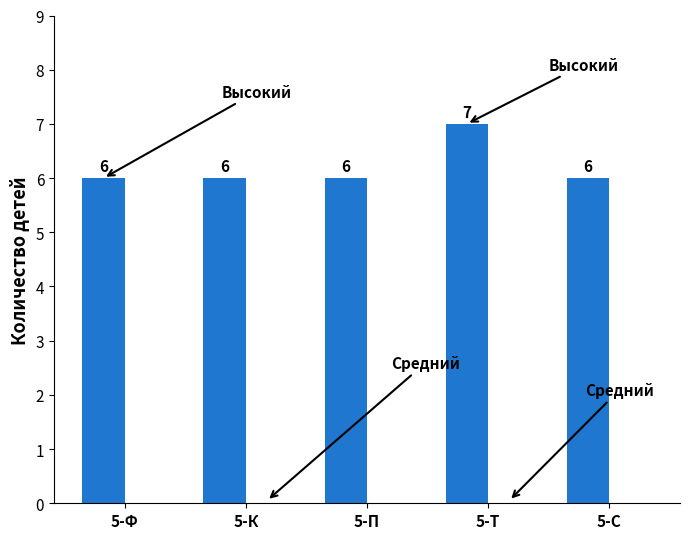

How many bars are there in total?

5